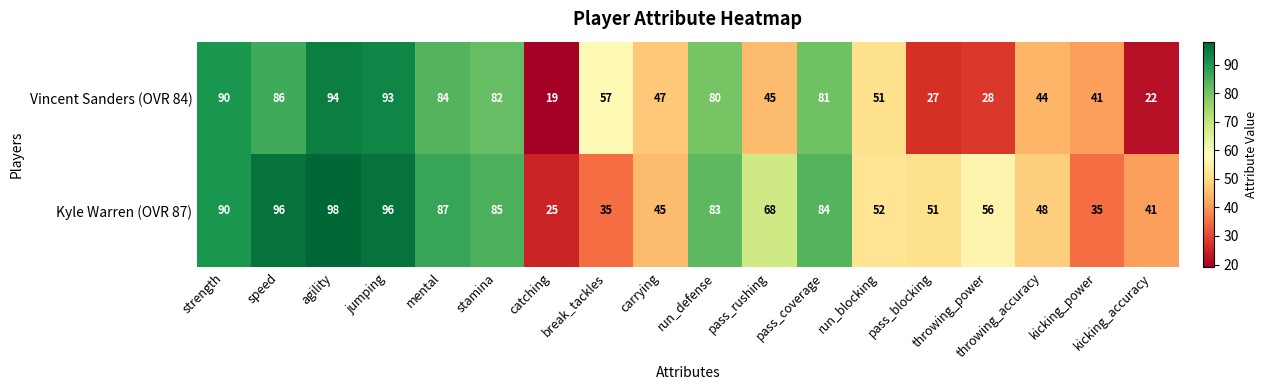

Where is Kyle Warren (OVR 87) nearest to the value 61?

throwing_power